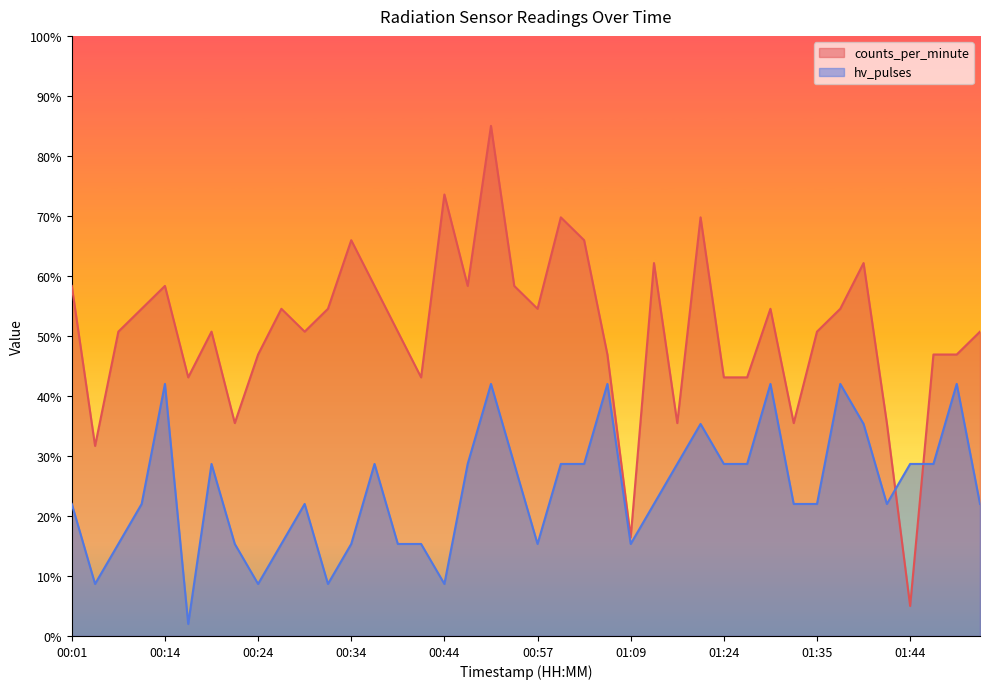

Is the value of counts_per_minute at 00:47 greater than the value of hv_pulses at 00:17?

Yes